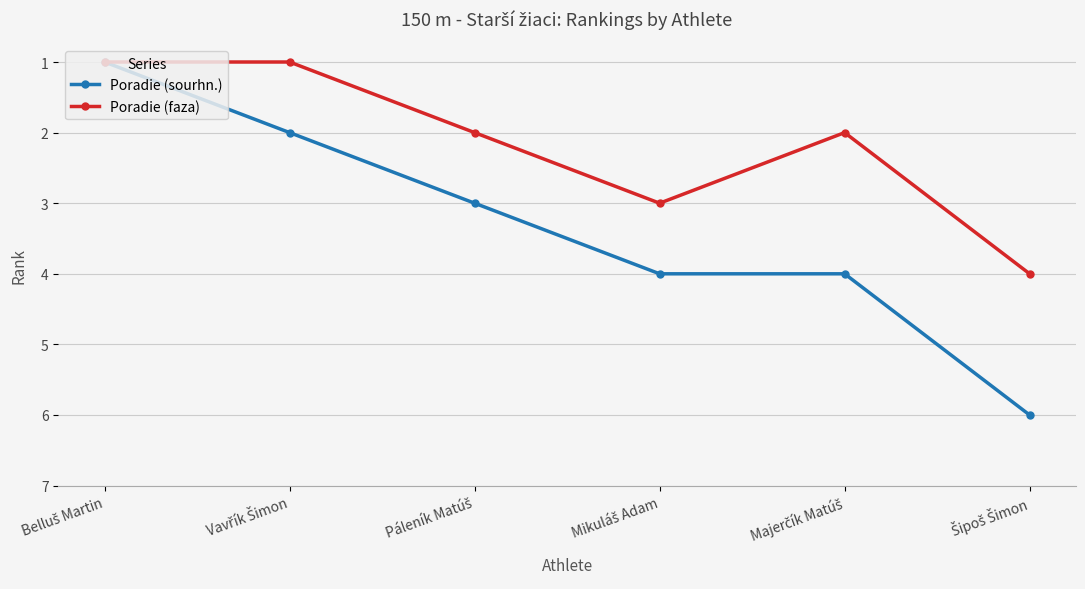

True or false: Poradie (sourhn.) has more than 1 points higher than both neighbors.

False